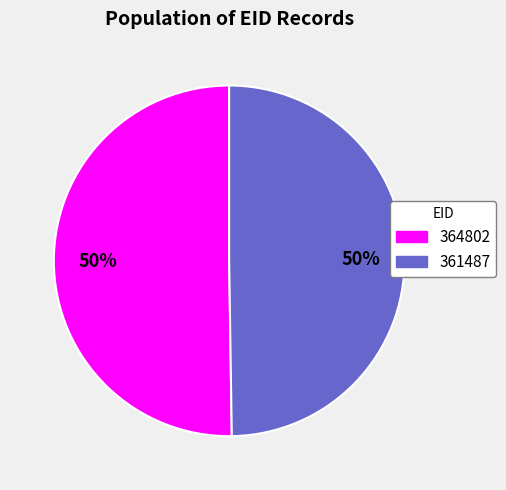

Approximately how many times larger is the value at 361487 compared to 364802?

1.0